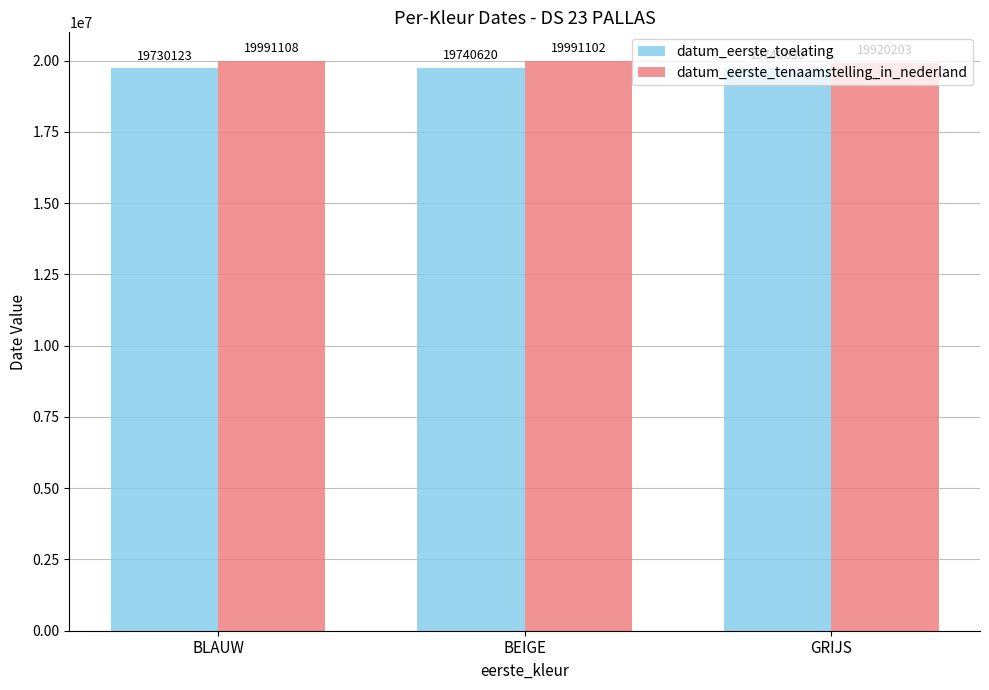

What is the sum of all datum_eerste_toelating values?

59211373